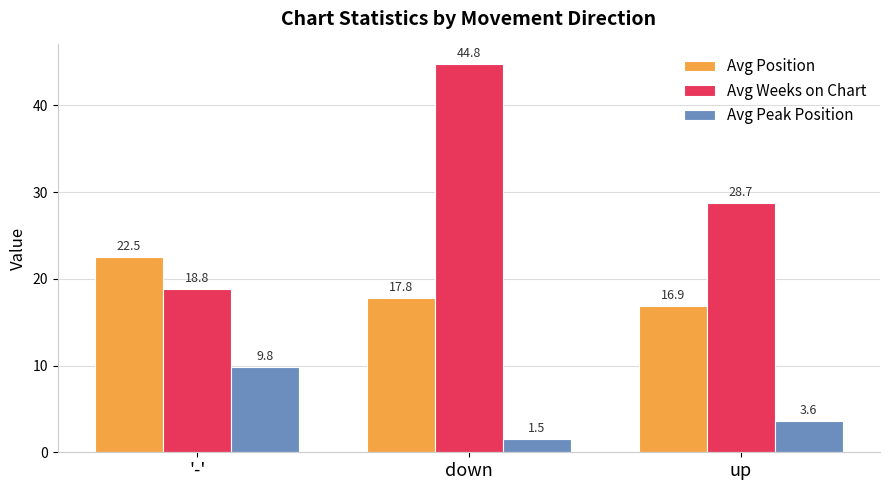

Which series has the widest spread of values?

Avg Weeks on Chart